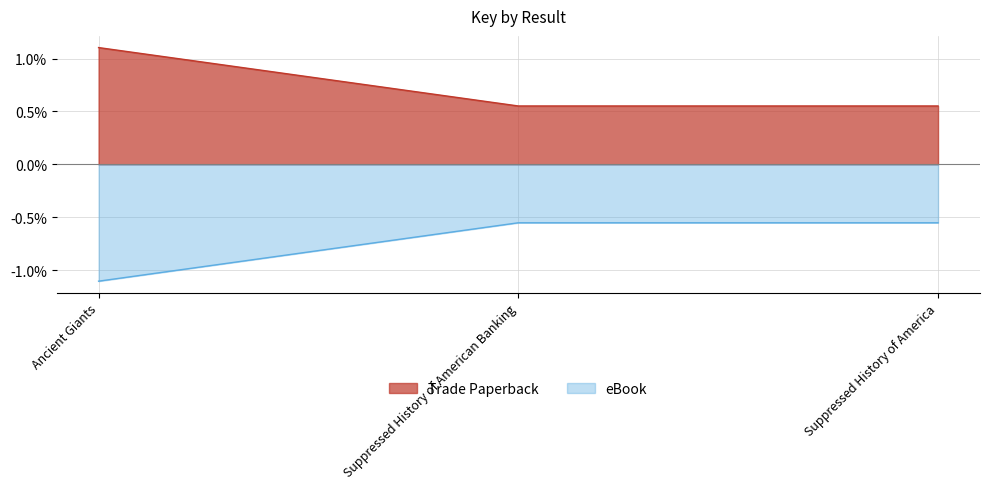

What are all the series names shown in the legend?

Trade Paperback, eBook